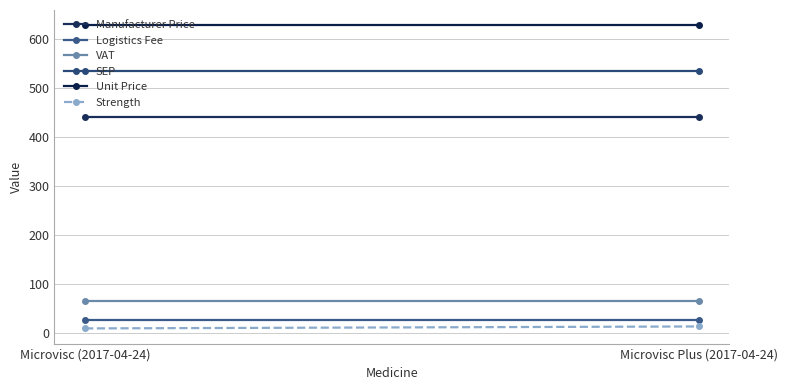

What is the average value of the Strength series?

12.0